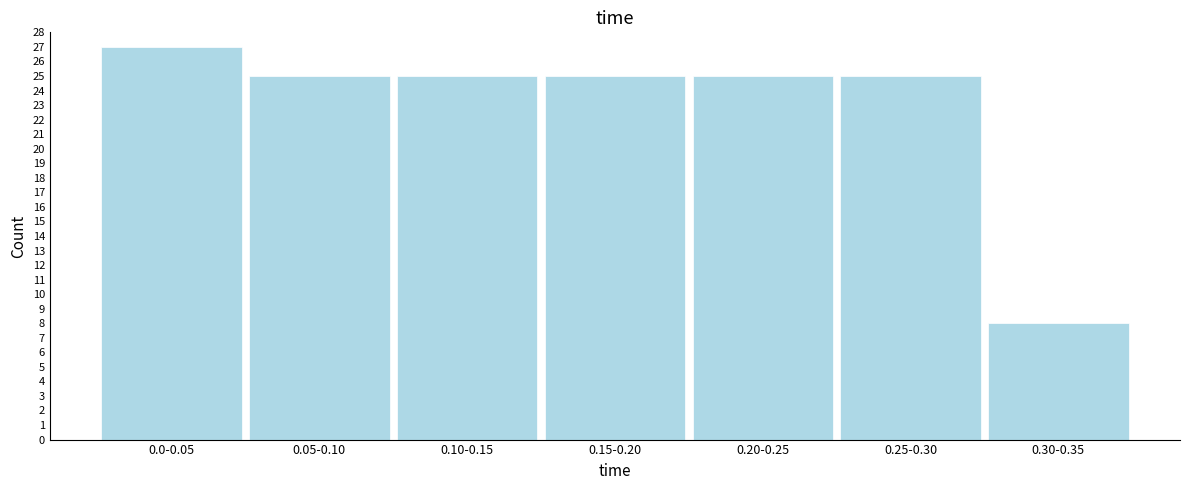

Reading right to left, extract all data points from this chart.

0.30-0.35=8	0.25-0.30=25	0.20-0.25=25	0.15-0.20=25	0.10-0.15=25	0.05-0.10=25	0.0-0.05=27